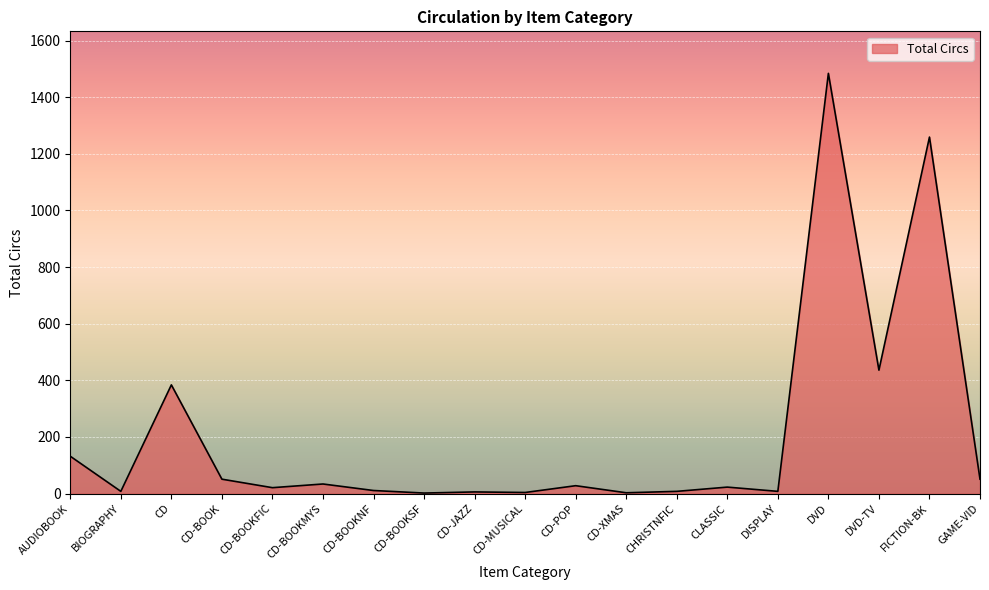

Which has a higher value, CD-XMAS or CD-BOOK?

CD-BOOK